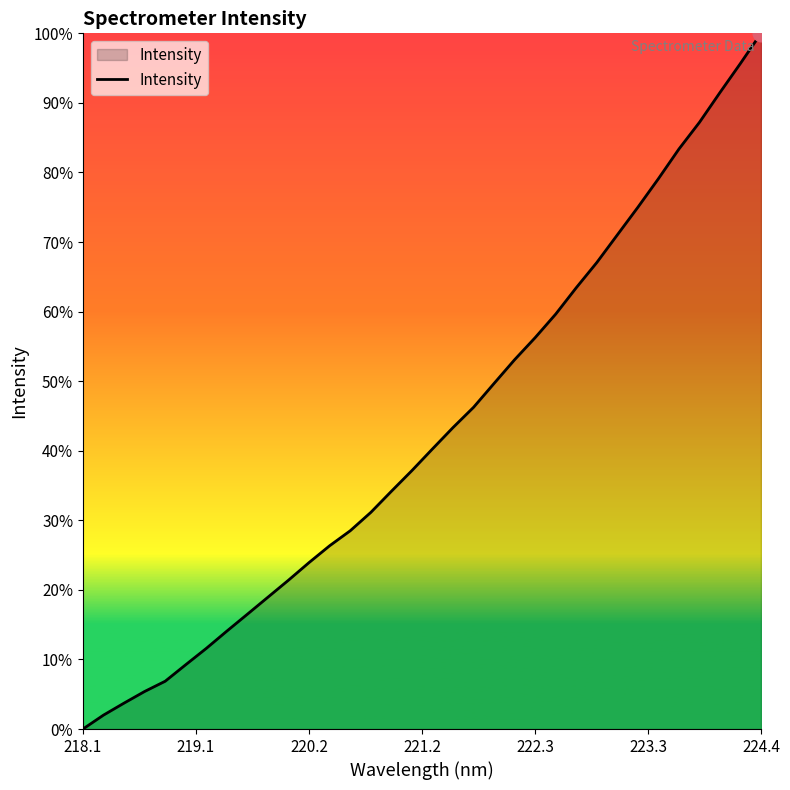

Does the chart have visible grid lines?

No